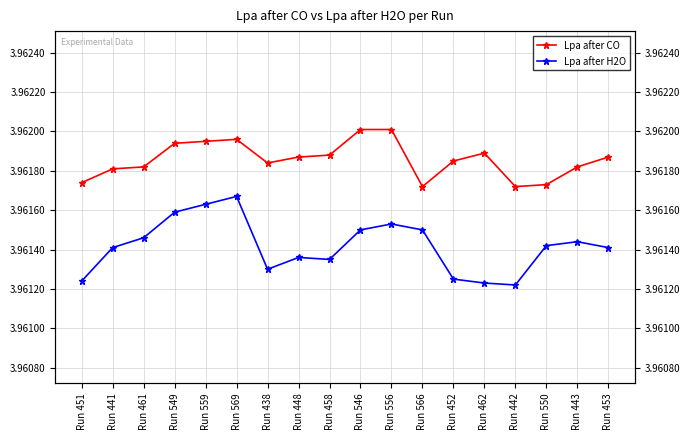

True or false: Lpa after CO and Lpa after H2O intersect in this chart.

False